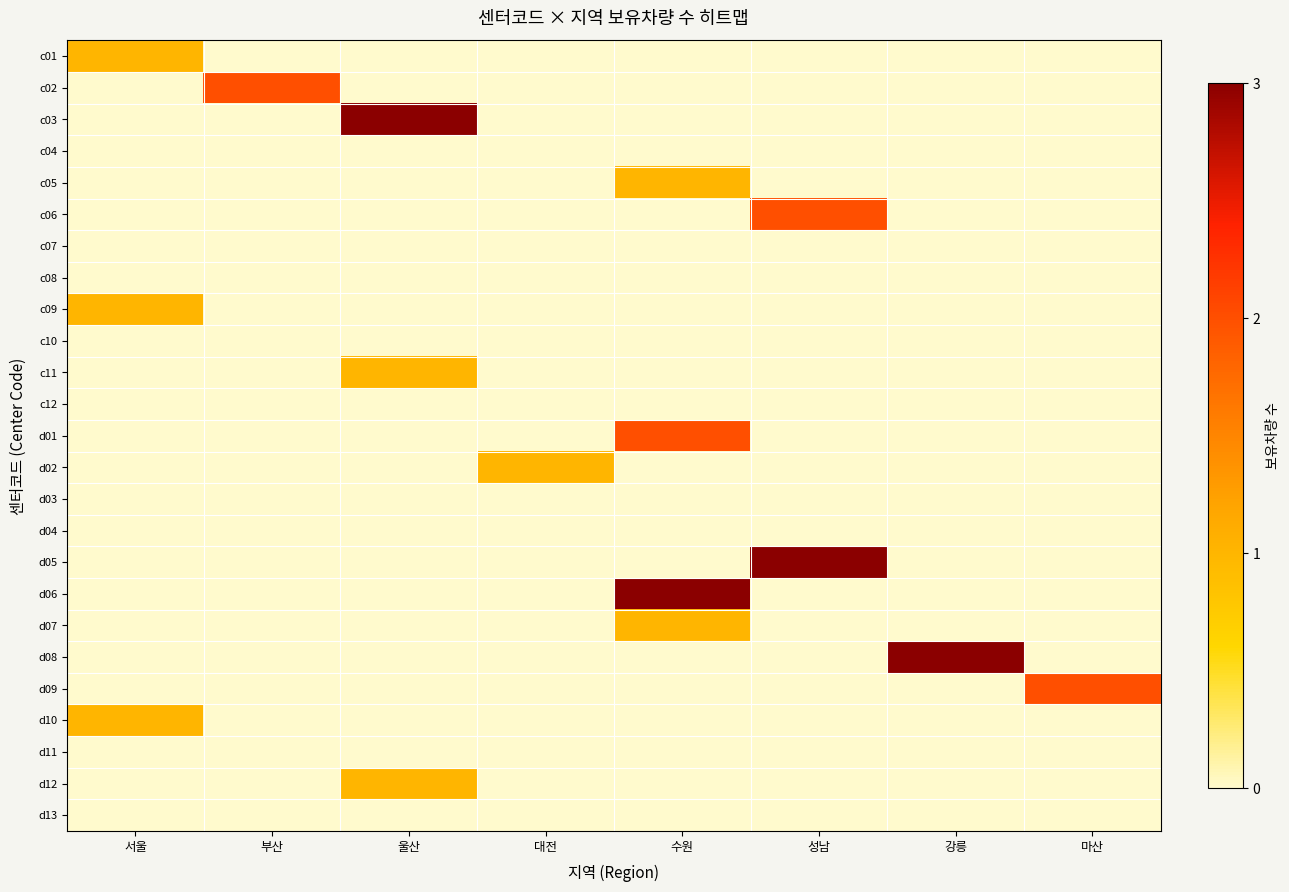

Reading left to right, list all the values displayed in this chart.

c01: 서울=1	부산=0	울산=0	대전=0	수원=0	성남=0	강릉=0	마산=0
c02: 서울=0	부산=2	울산=0	대전=0	수원=0	성남=0	강릉=0	마산=0
c03: 서울=0	부산=0	울산=3	대전=0	수원=0	성남=0	강릉=0	마산=0
c04: 서울=0	부산=0	울산=0	대전=0	수원=0	성남=0	강릉=0	마산=0
c05: 서울=0	부산=0	울산=0	대전=0	수원=1	성남=0	강릉=0	마산=0
c06: 서울=0	부산=0	울산=0	대전=0	수원=0	성남=2	강릉=0	마산=0
c07: 서울=0	부산=0	울산=0	대전=0	수원=0	성남=0	강릉=0	마산=0
c08: 서울=0	부산=0	울산=0	대전=0	수원=0	성남=0	강릉=0	마산=0
c09: 서울=1	부산=0	울산=0	대전=0	수원=0	성남=0	강릉=0	마산=0
c10: 서울=0	부산=0	울산=0	대전=0	수원=0	성남=0	강릉=0	마산=0
c11: 서울=0	부산=0	울산=1	대전=0	수원=0	성남=0	강릉=0	마산=0
c12: 서울=0	부산=0	울산=0	대전=0	수원=0	성남=0	강릉=0	마산=0
d01: 서울=0	부산=0	울산=0	대전=0	수원=2	성남=0	강릉=0	마산=0
d02: 서울=0	부산=0	울산=0	대전=1	수원=0	성남=0	강릉=0	마산=0
d03: 서울=0	부산=0	울산=0	대전=0	수원=0	성남=0	강릉=0	마산=0
d04: 서울=0	부산=0	울산=0	대전=0	수원=0	성남=0	강릉=0	마산=0
d05: 서울=0	부산=0	울산=0	대전=0	수원=0	성남=3	강릉=0	마산=0
d06: 서울=0	부산=0	울산=0	대전=0	수원=3	성남=0	강릉=0	마산=0
d07: 서울=0	부산=0	울산=0	대전=0	수원=1	성남=0	강릉=0	마산=0
d08: 서울=0	부산=0	울산=0	대전=0	수원=0	성남=0	강릉=3	마산=0
d09: 서울=0	부산=0	울산=0	대전=0	수원=0	성남=0	강릉=0	마산=2
d10: 서울=1	부산=0	울산=0	대전=0	수원=0	성남=0	강릉=0	마산=0
d11: 서울=0	부산=0	울산=0	대전=0	수원=0	성남=0	강릉=0	마산=0
d12: 서울=0	부산=0	울산=1	대전=0	수원=0	성남=0	강릉=0	마산=0
d13: 서울=0	부산=0	울산=0	대전=0	수원=0	성남=0	강릉=0	마산=0